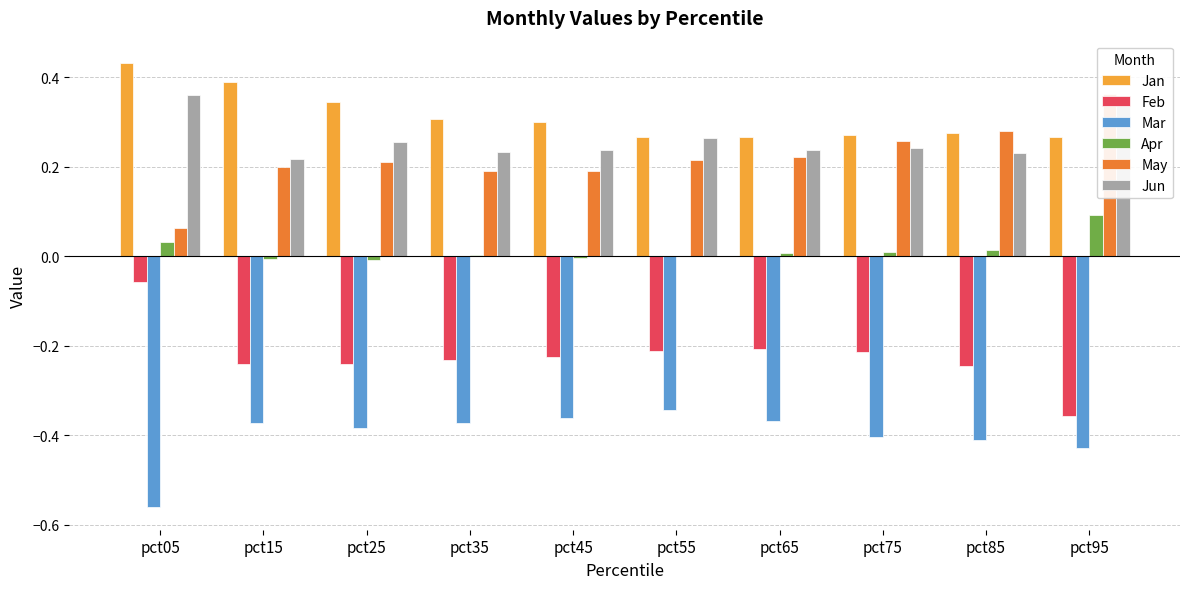

What is the smallest value displayed?

-0.6